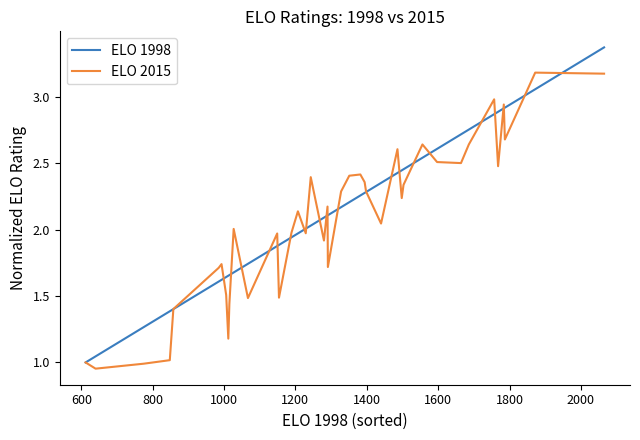

What is the highest value of the ELO 1998 series?

3.4